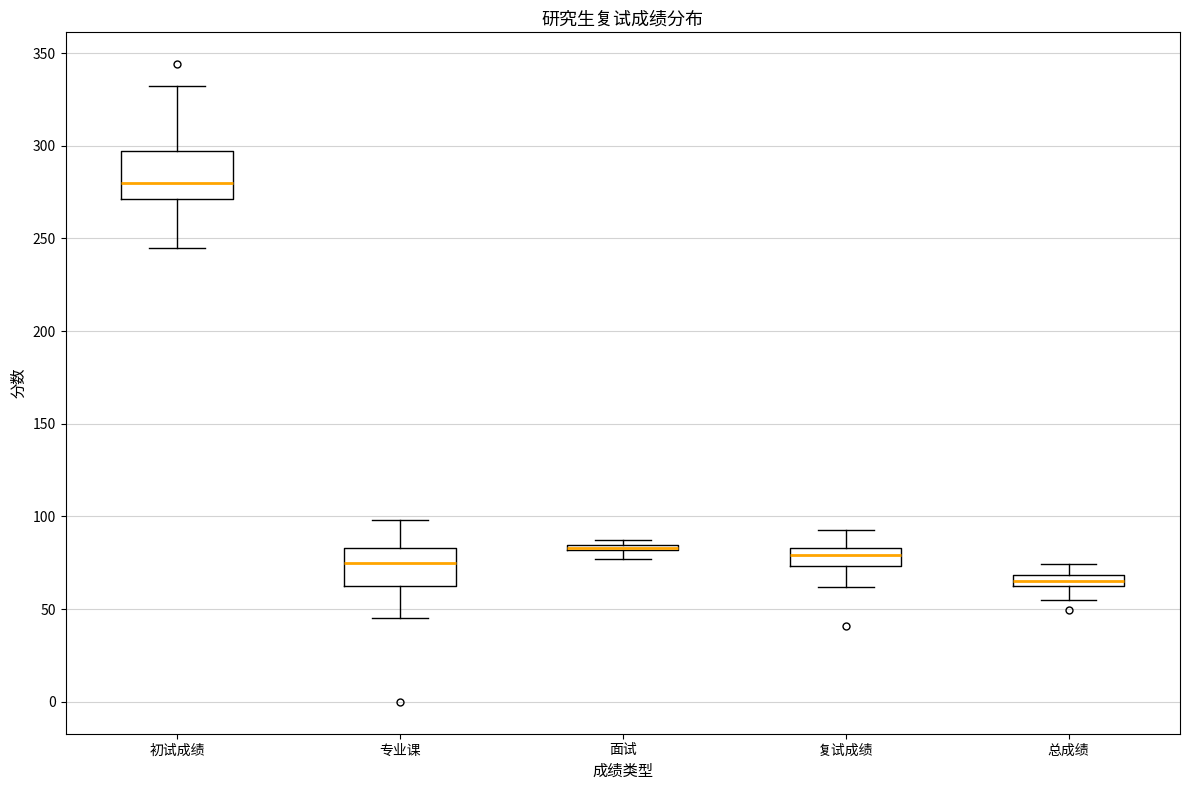

Which box is the tallest, from its lower edge to its upper edge?

初试成绩